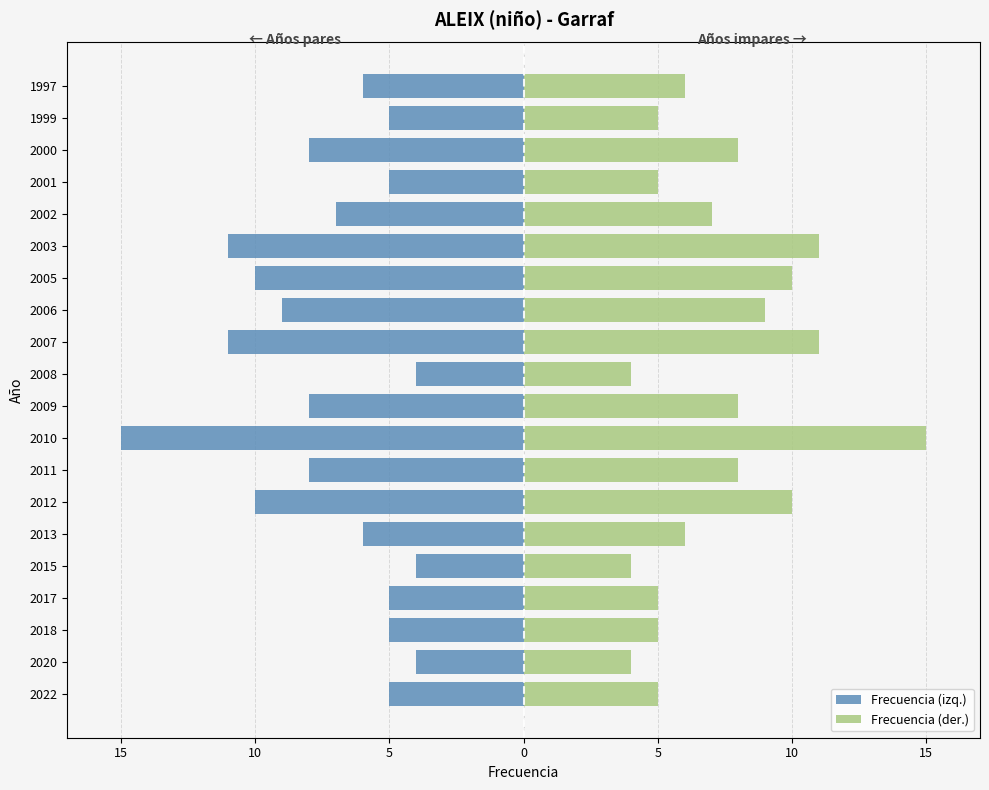

What value does the Frecuencia (izq.) series have at 2002, to the nearest 5?

-5